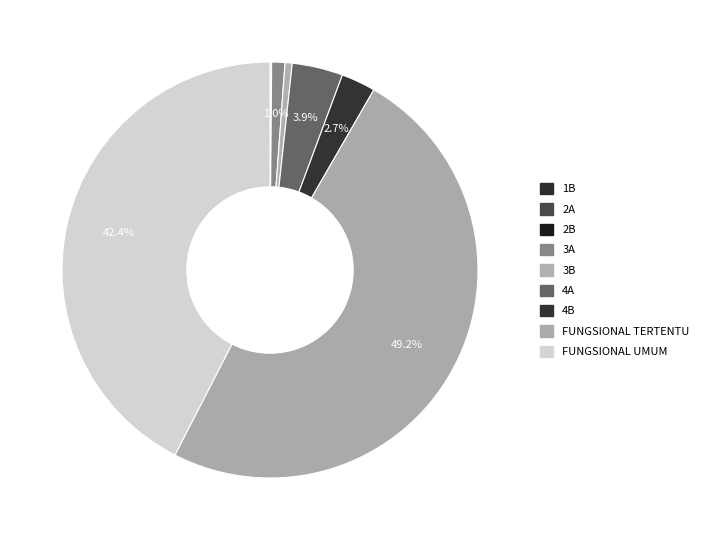

Does 4B account for over 50% of the chart?

No